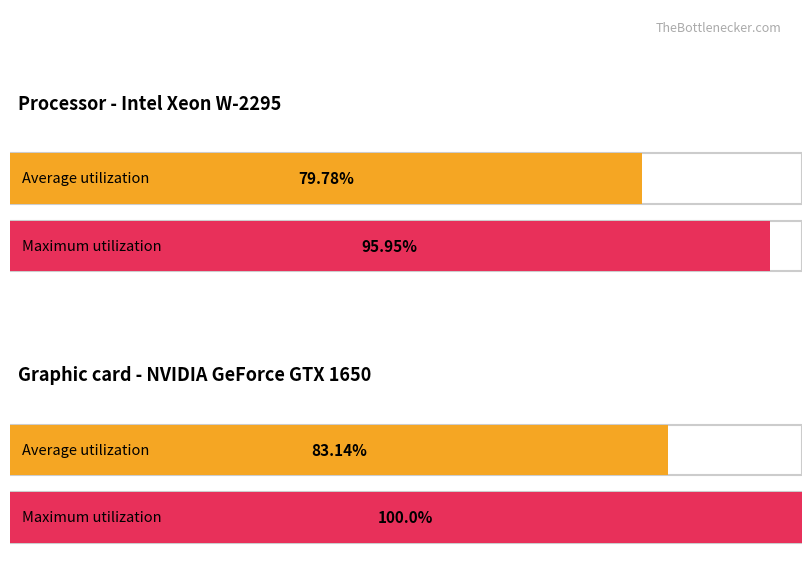

What is the value of the Average utilization bar at the 2nd from the left?

83.1